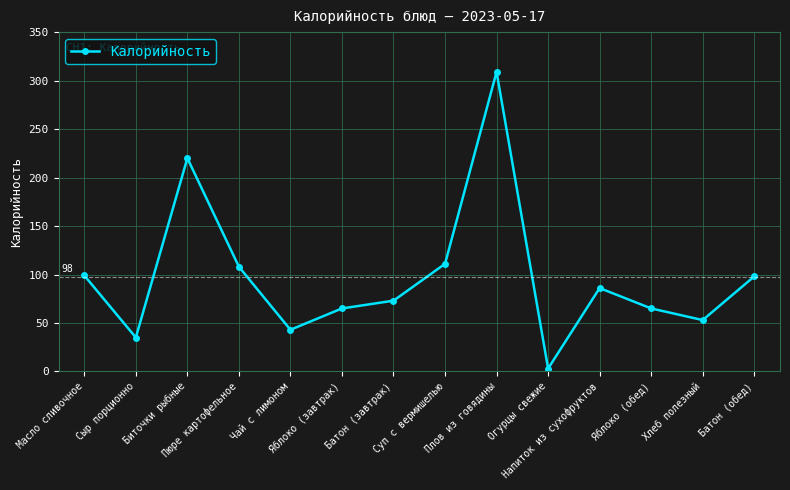

What is the label of the 7th point from the right?

Суп с вермишелью